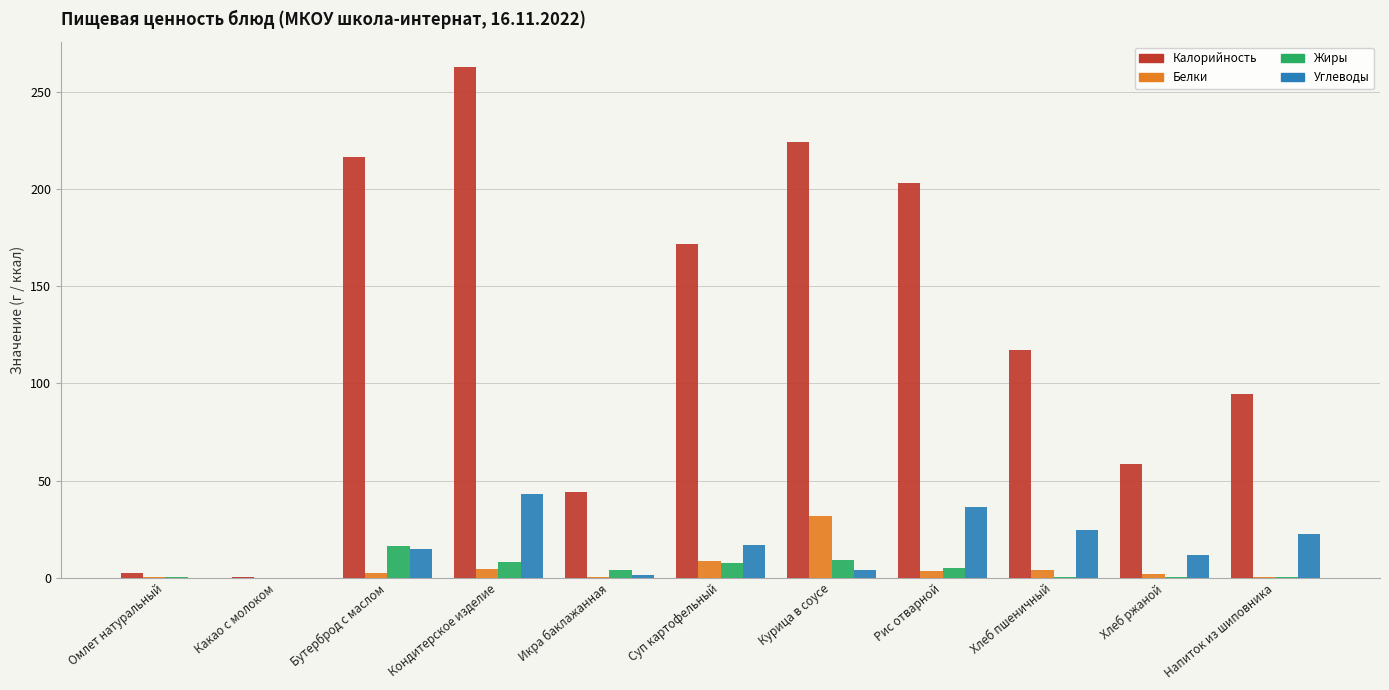

Which series changed the most between Рис отварной and Хлеб пшеничный?

Калорийность